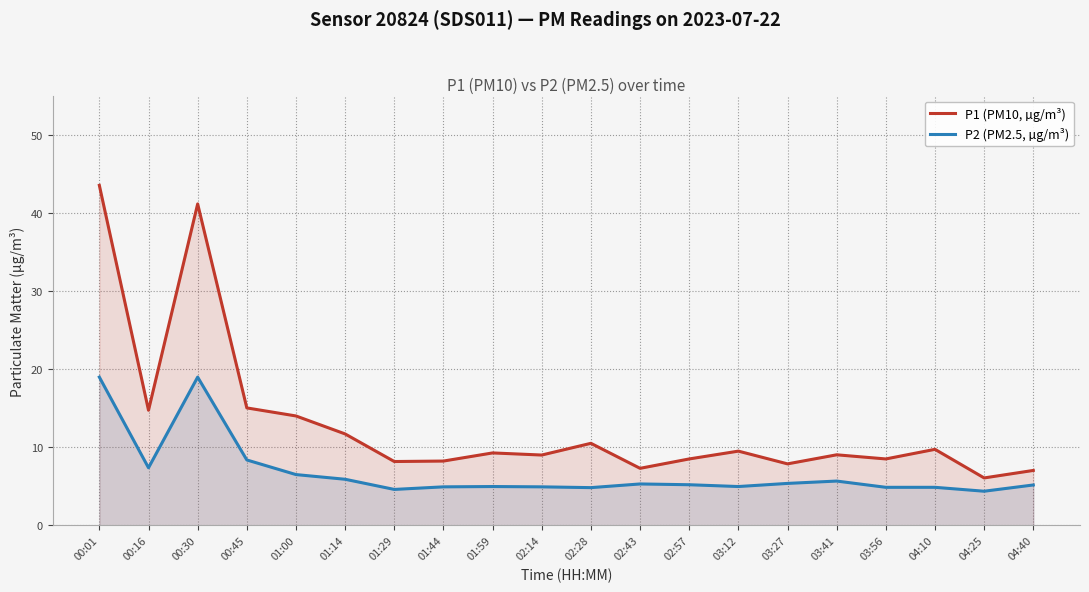

At how many categories does at least one series exceed 9?

11